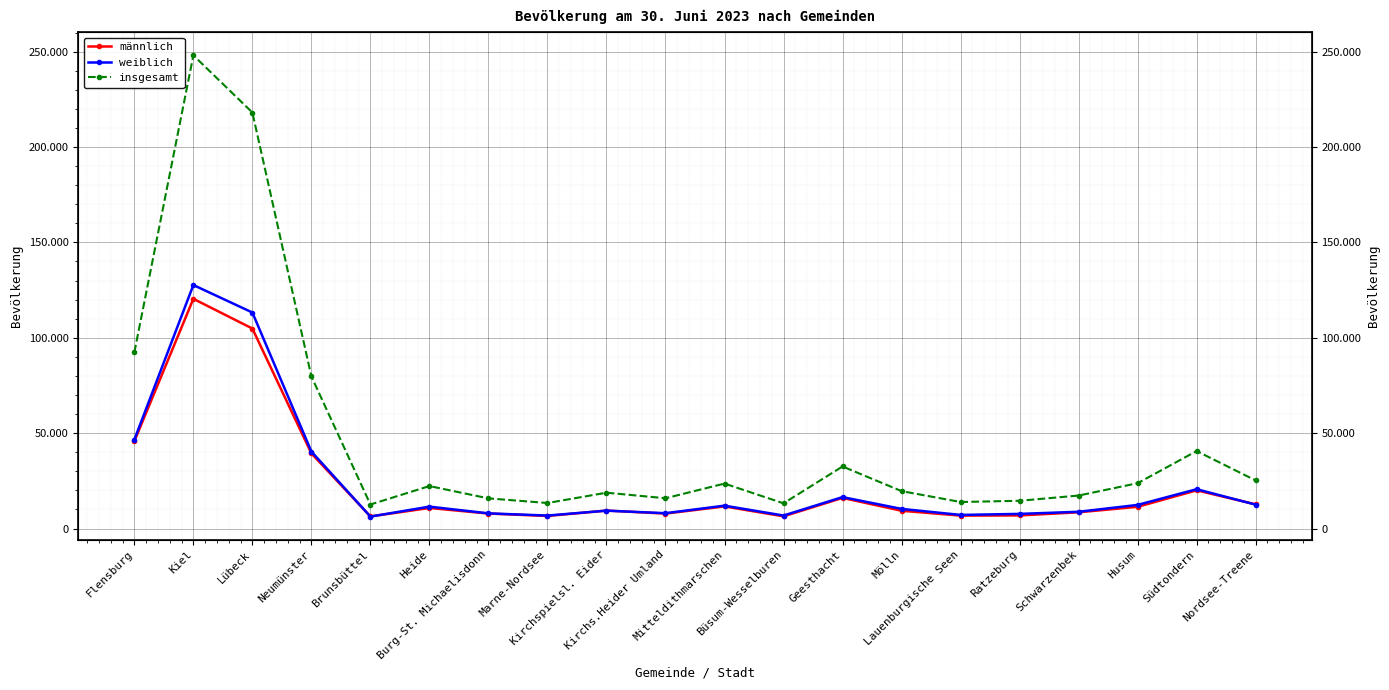

True or false: männlich and insgesamt cross at least once.

False